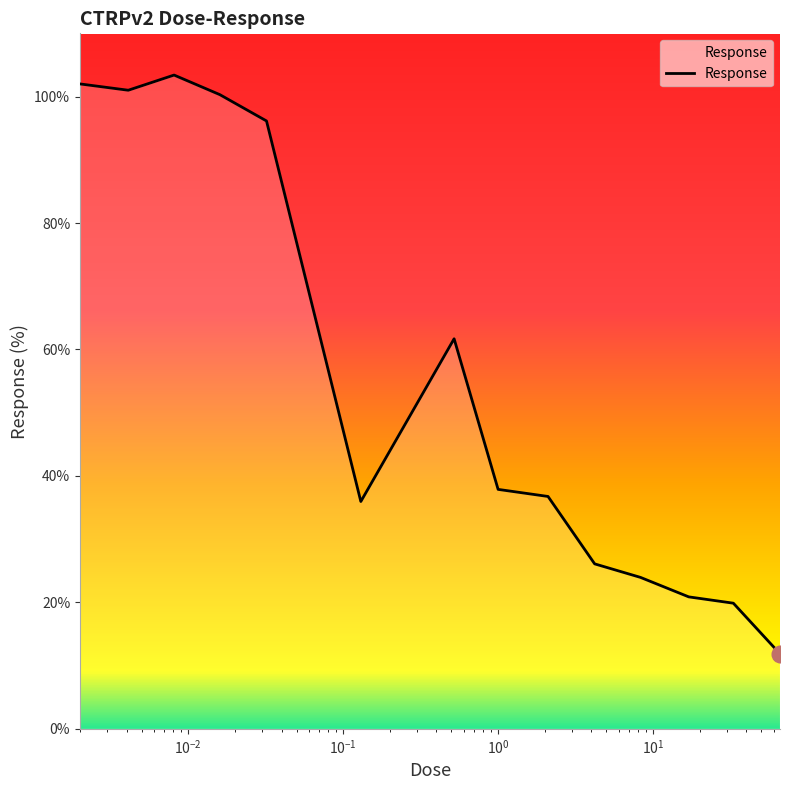

What is the difference between the maximum and second lowest values?

83.5